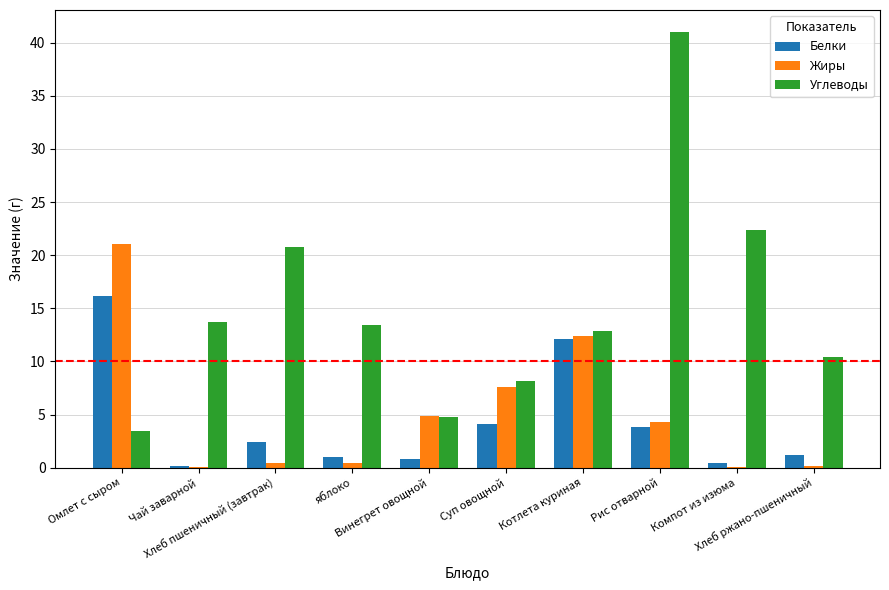

What is the maximum value for Жиры?

21.0